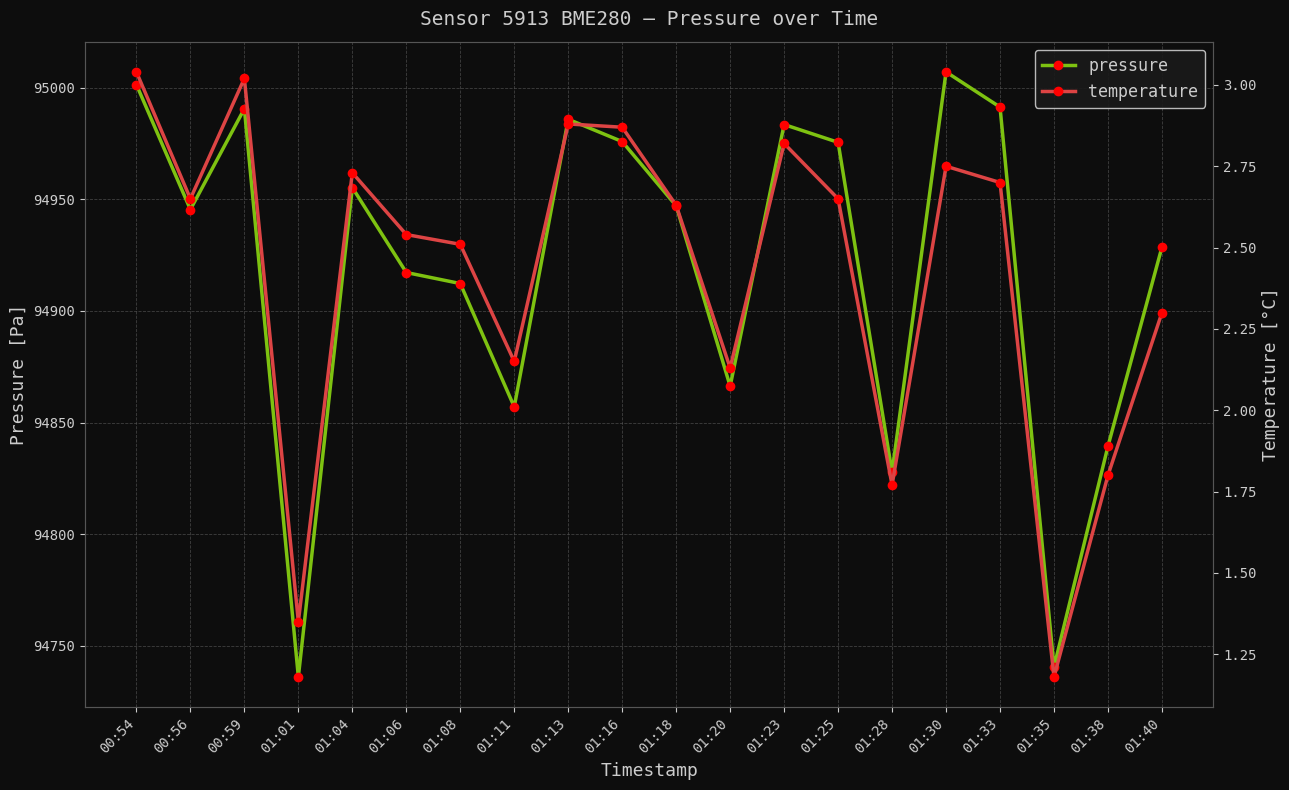

How many lines are shown in the chart?

2